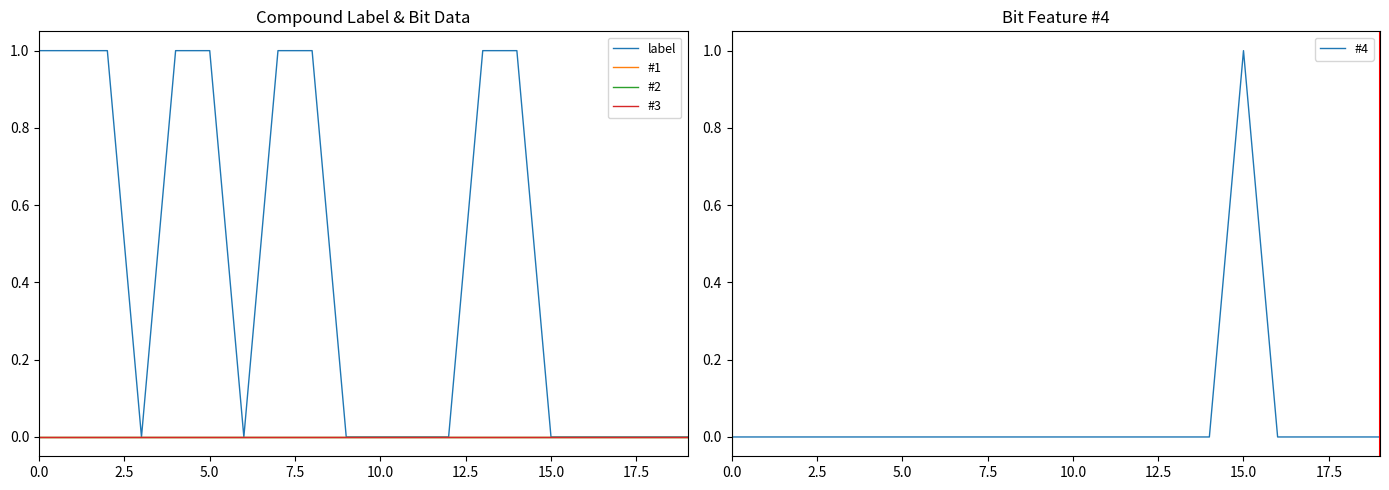

What is the sum of all label values?

9